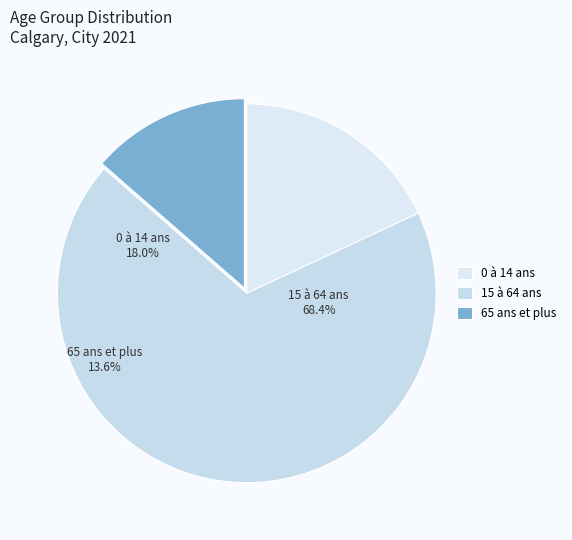

To the nearest percent, what is the difference between the 15 à 64 ans and 0 à 14 ans slice percentages?

50%